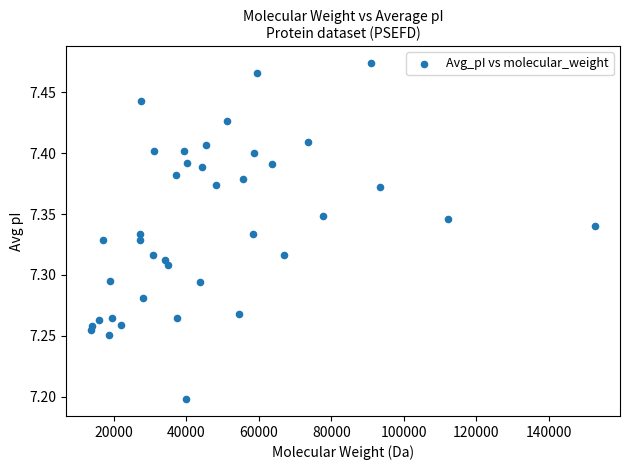

What Y value in the scatter plot is closest to 7?

7.2